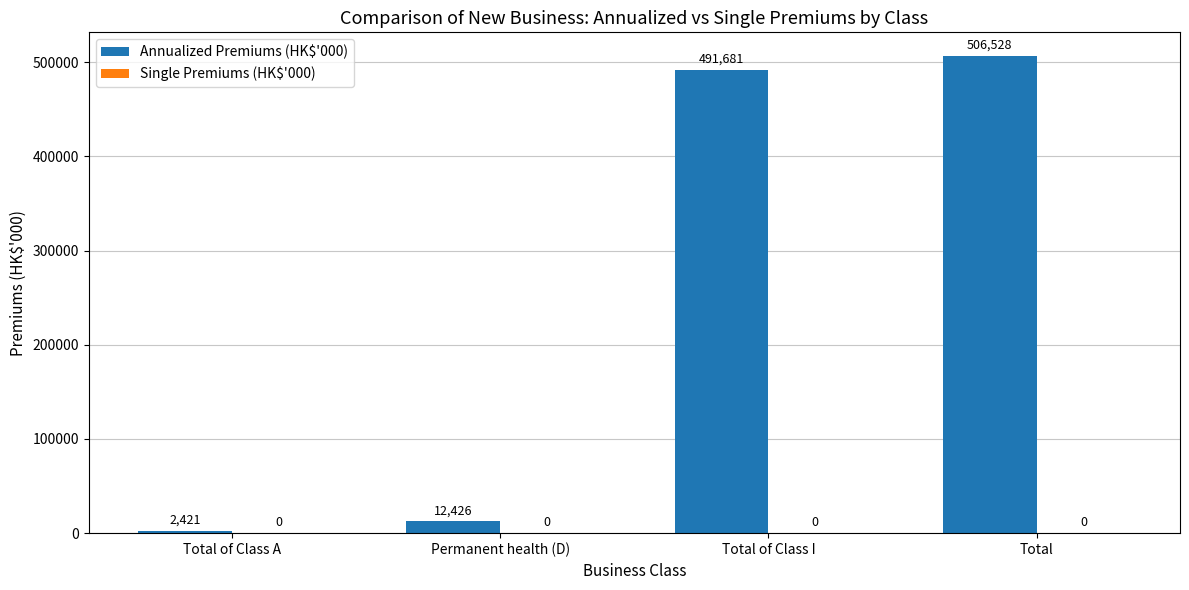

Between Total and Total of Class A, which is larger?

Total